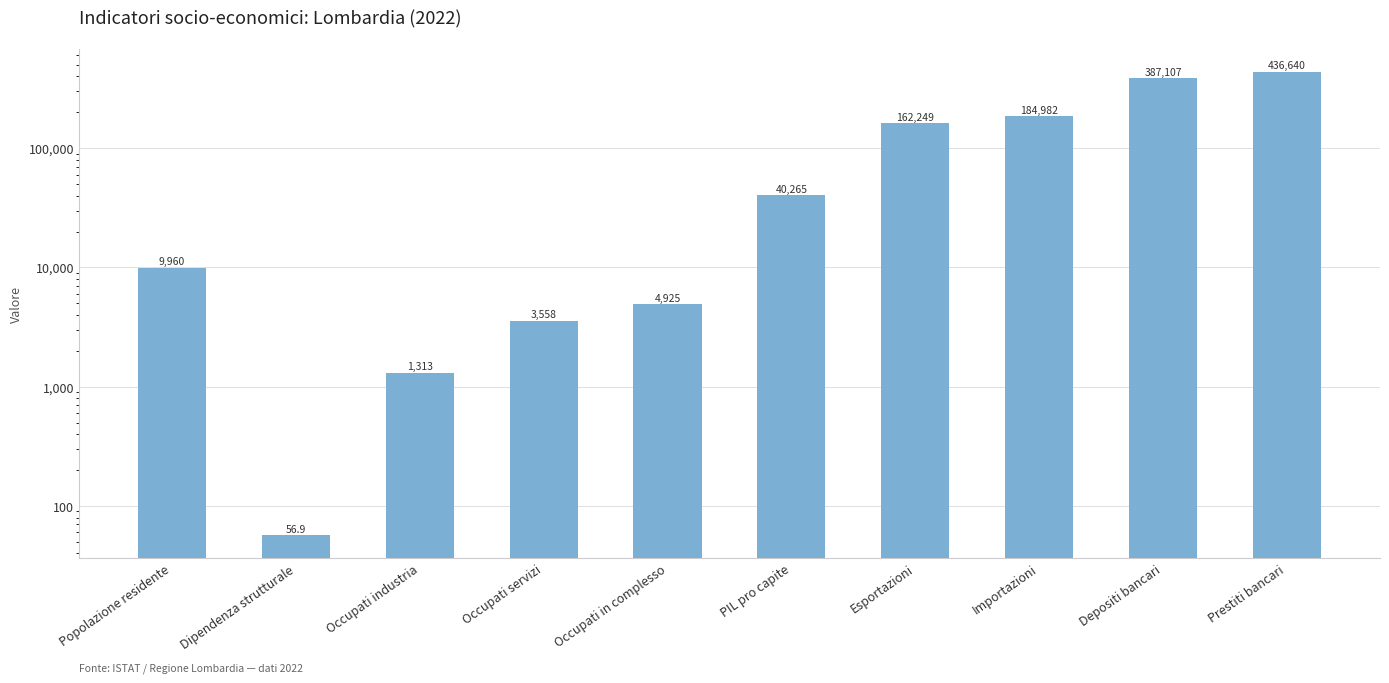

Where is the data nearest to the value 218348?

Importazioni